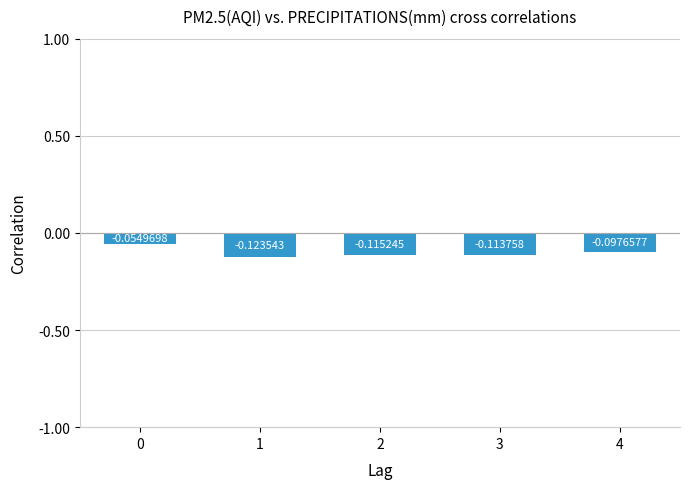

How many bars are there in total?

5